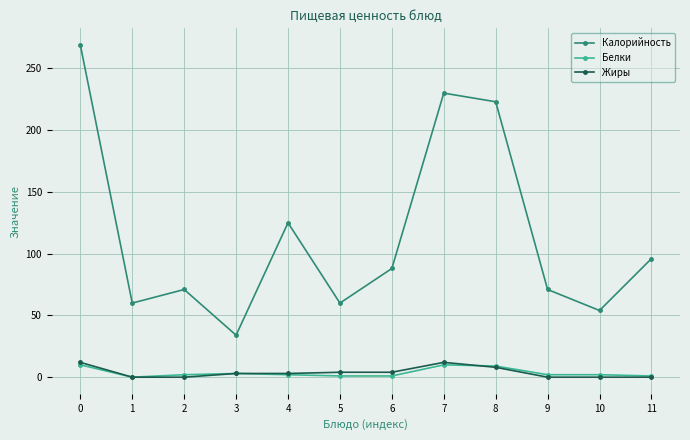

Which series changed the most between 2 and 7?

Калорийность